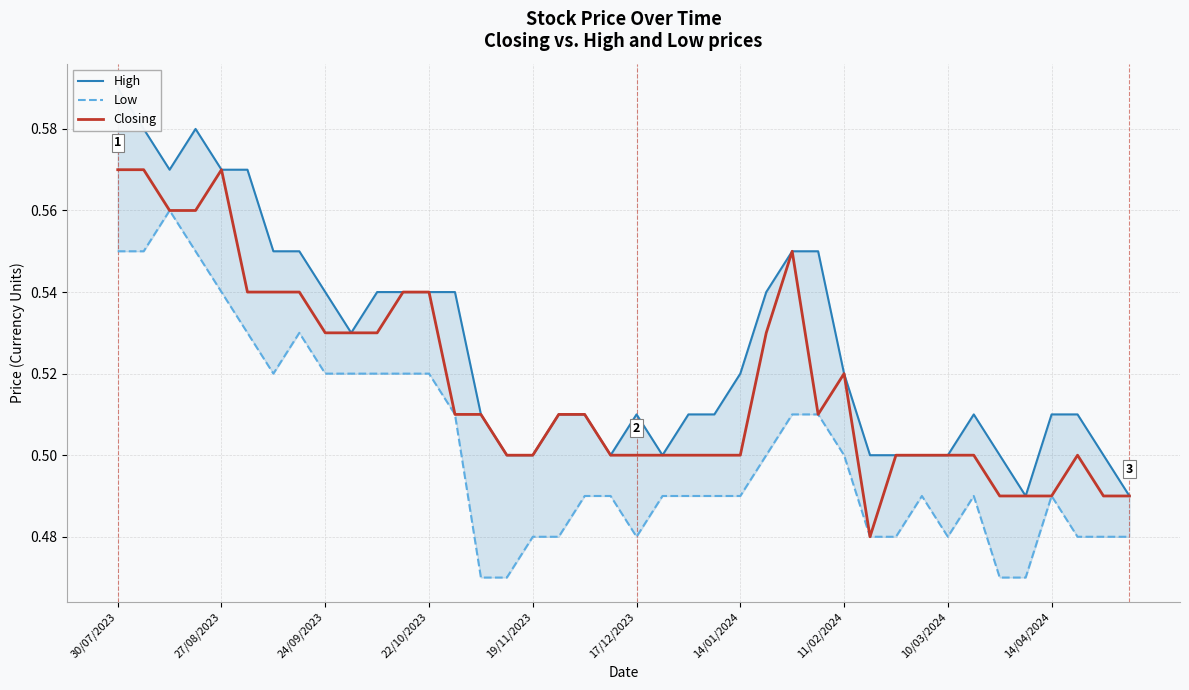

Is it true that Closing equals 0.5 at 19/11/2023?

True